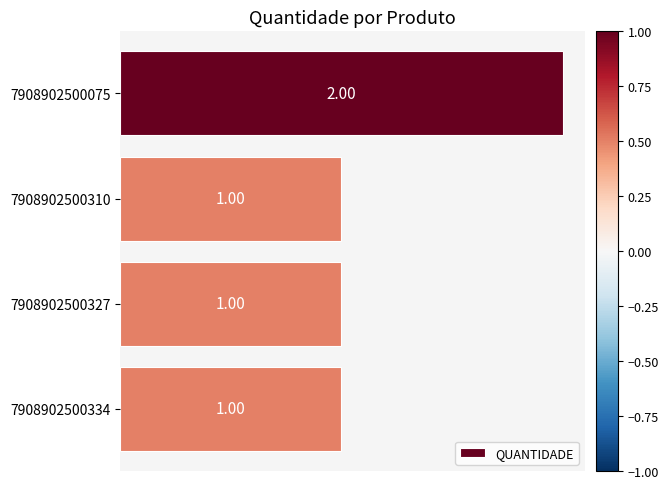

What is the ratio of the value at 7908902500310 to the value at 7908902500334?

1.0